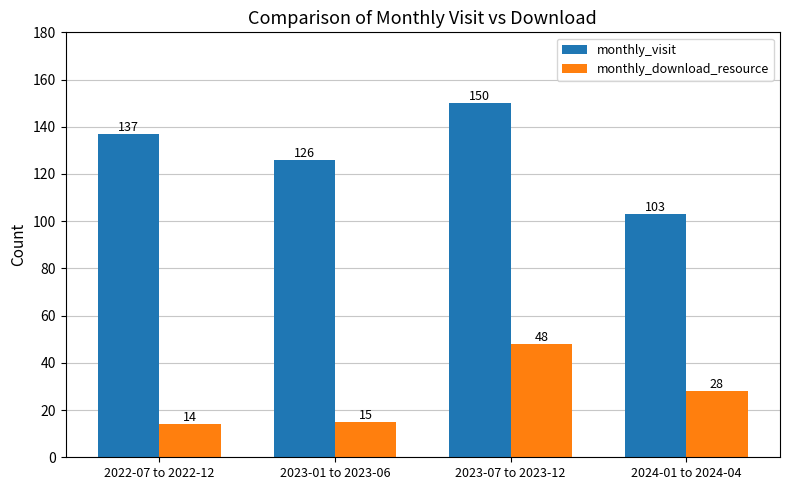

List the series in order of their overall mean, lowest first.

monthly_download_resource, monthly_visit